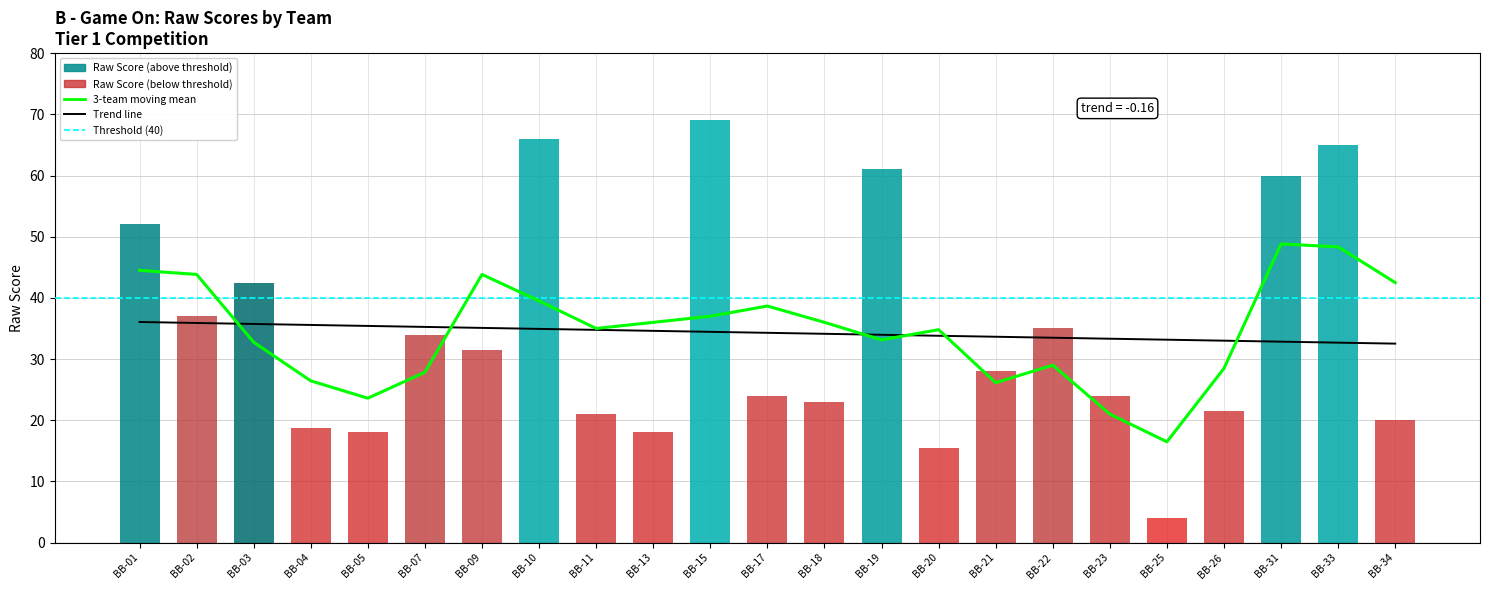

Between BB-11 and BB-23, which is larger?

BB-23